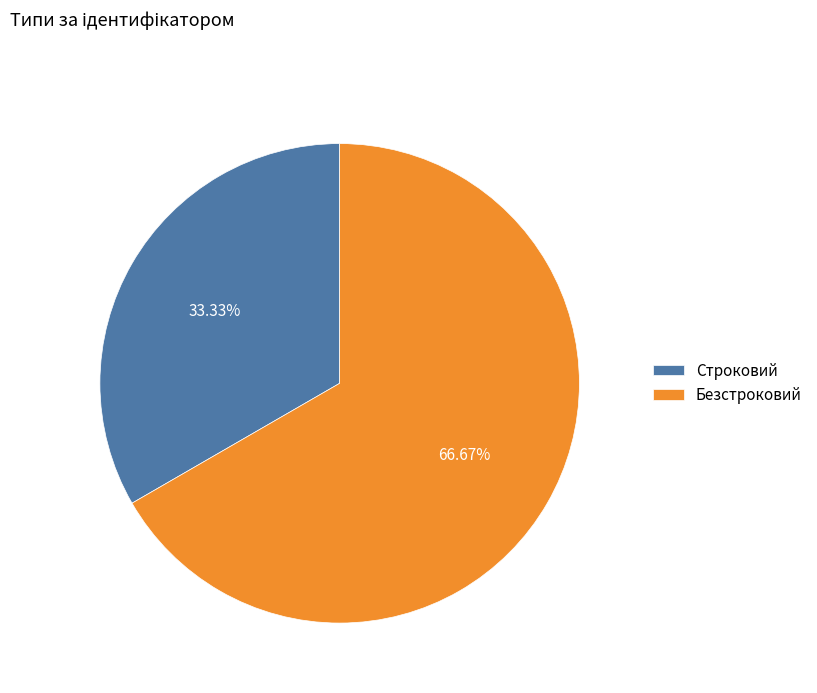

What percentage is the Безстроковий slice, to the nearest percent?

67%